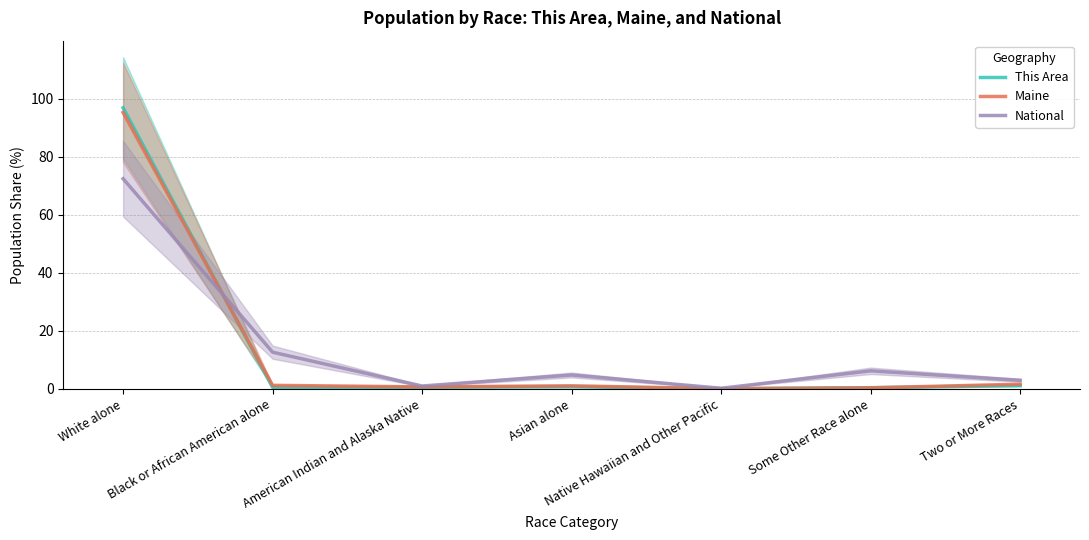

What is the label of the 6th point from the left?

Some Other Race alone